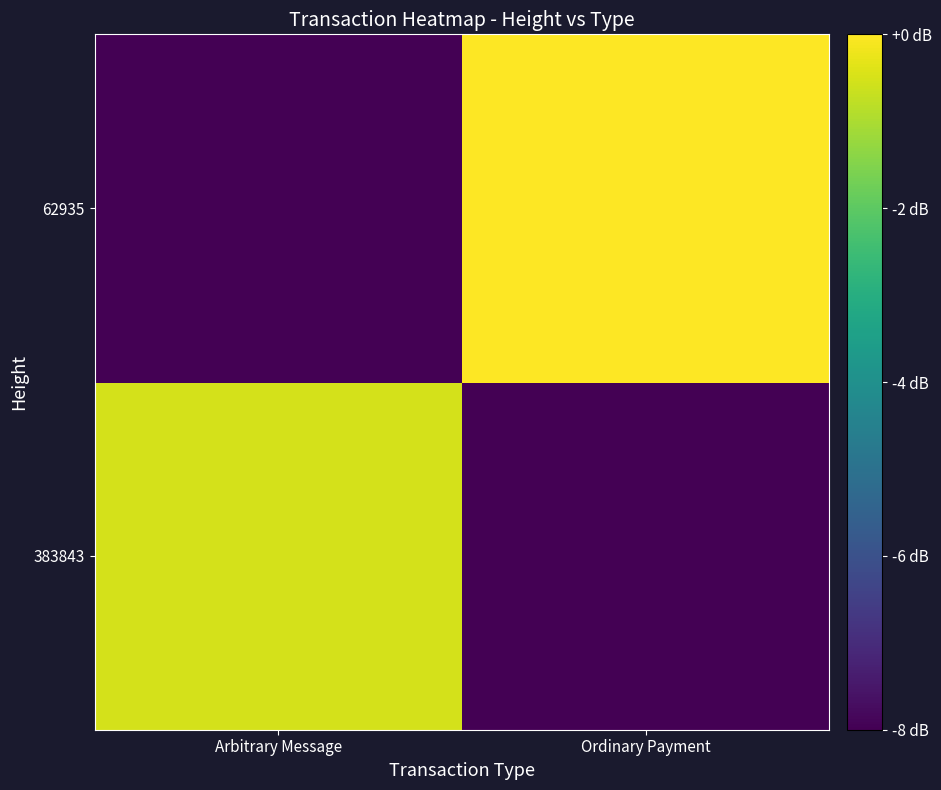

List the series in order of their overall mean, highest first.

62935, 383843